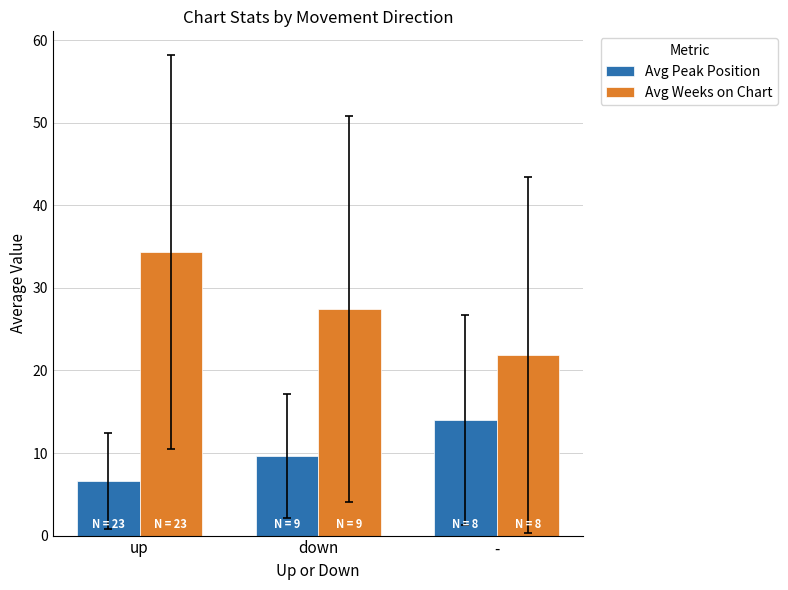

List the labels in order of Avg Weeks on Chart value, largest first.

up, down, -